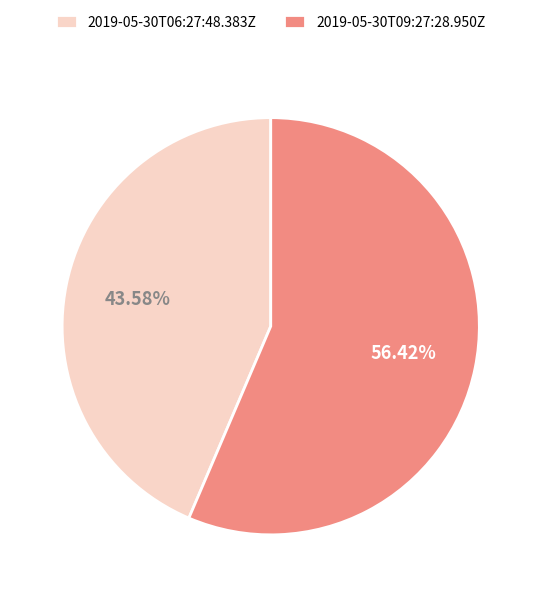

The 2019-05-30T09:27:28.950Z slice represents 62% of the pie. True or false?

False